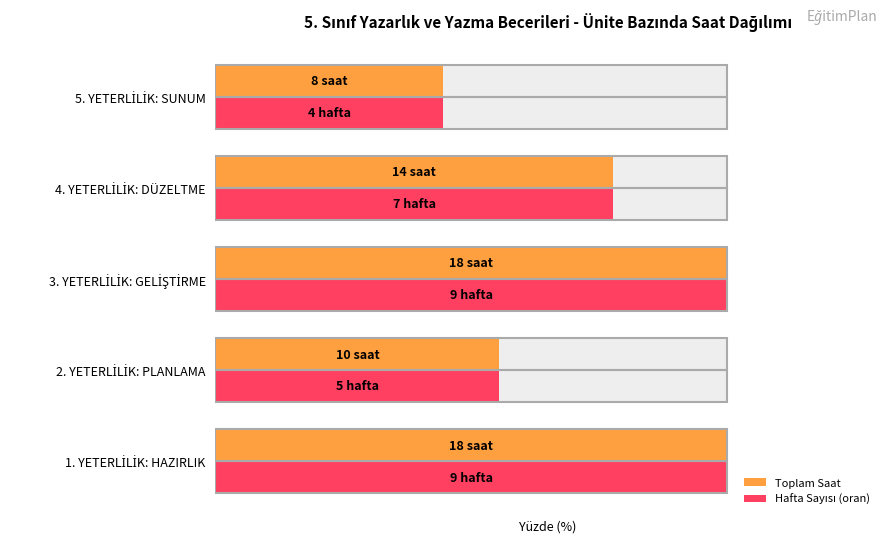

How many data points in Toplam Saat are above 77?

3